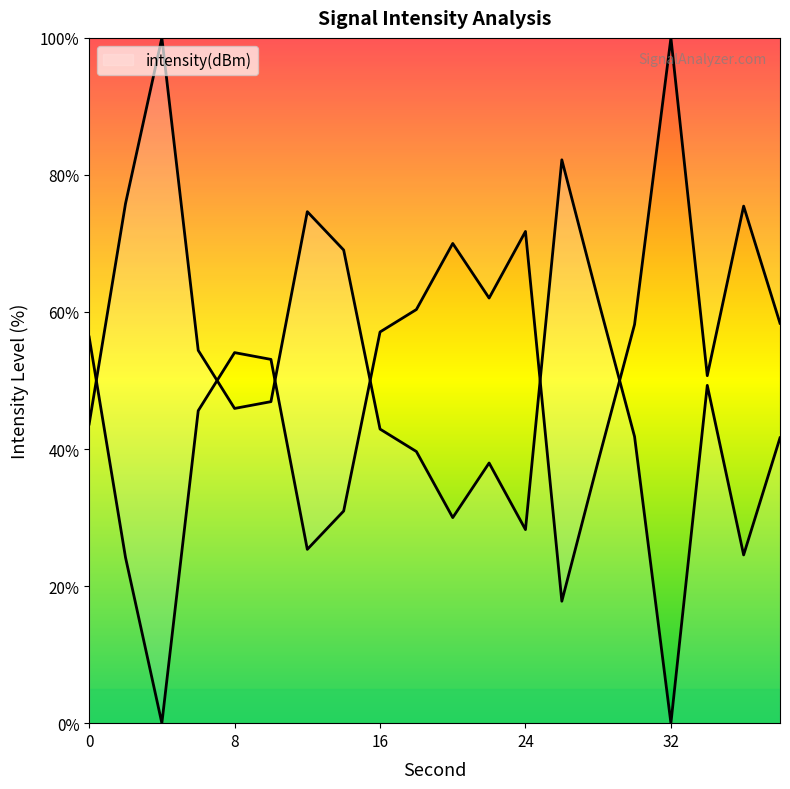

What is the ratio of the value at 28 to the value at 34?

0.8